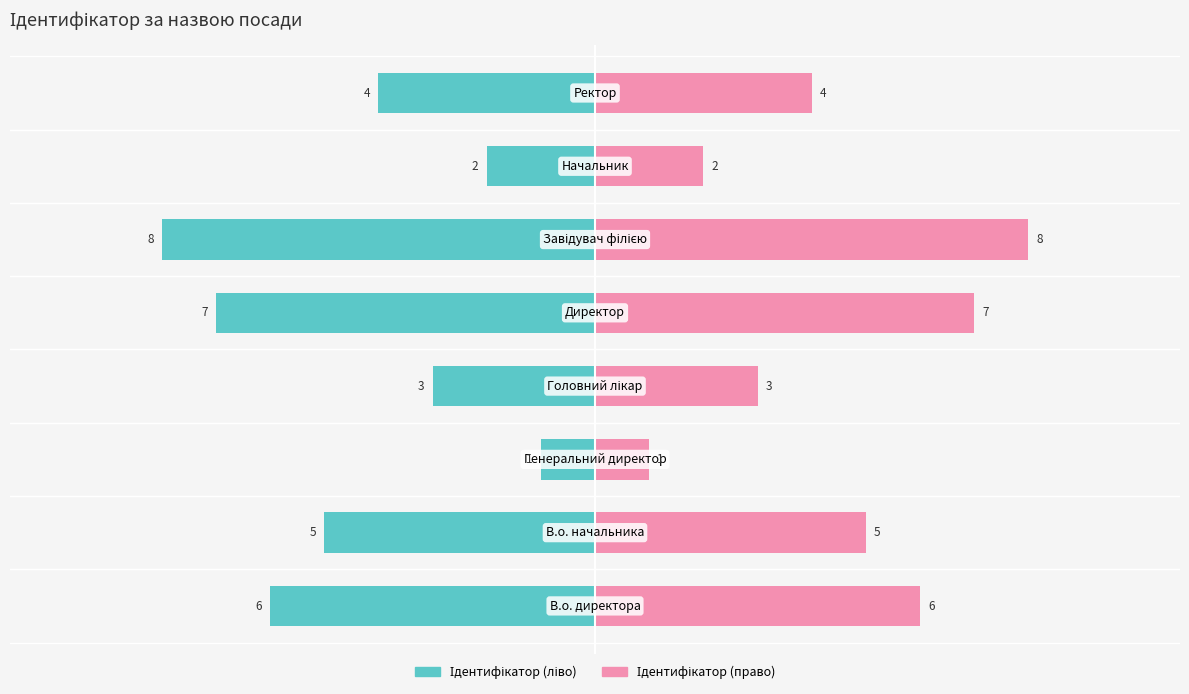

True or false: Ідентифікатор (ліво) has a value of -1 at 5.0.

False